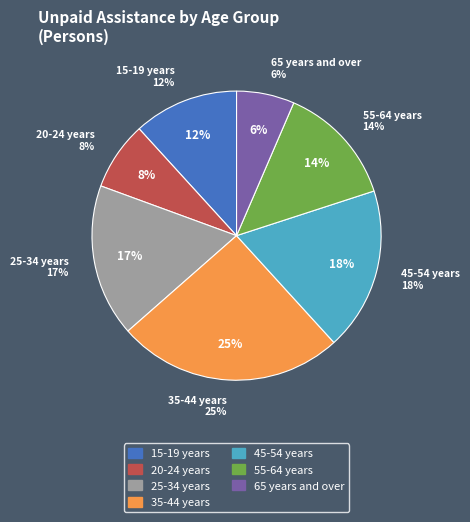

Count the number of slices in the pie.

7